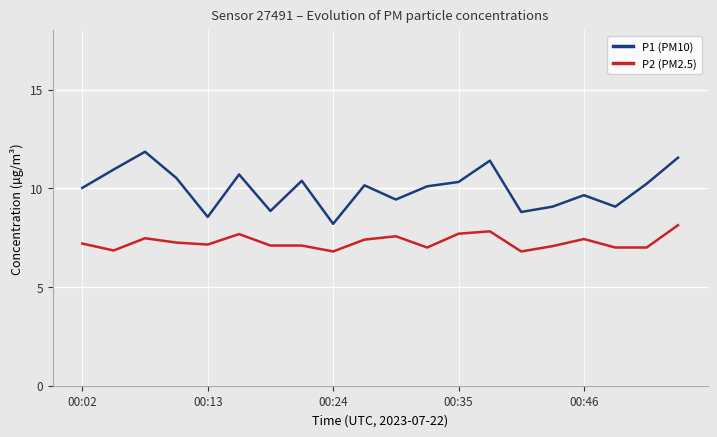

Is this an area chart (filled region under the line)?

No